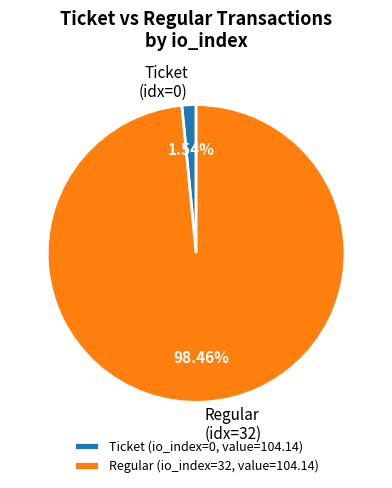

Does any single category account for the majority?

Yes